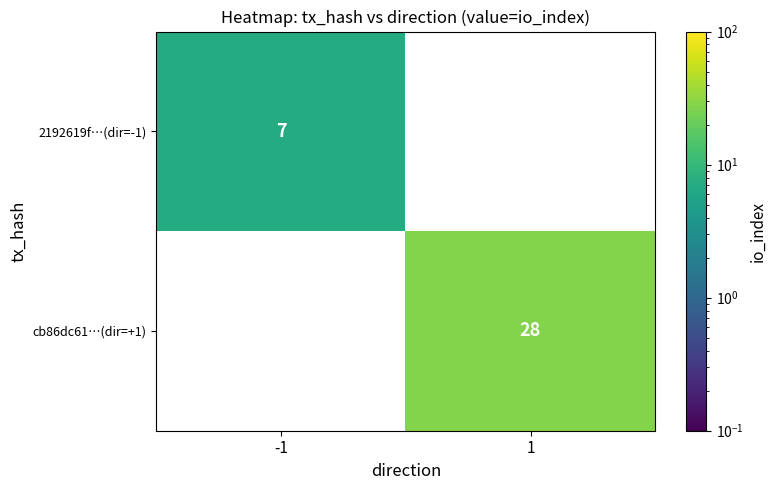

Which has a higher value, -1 or 1?

1